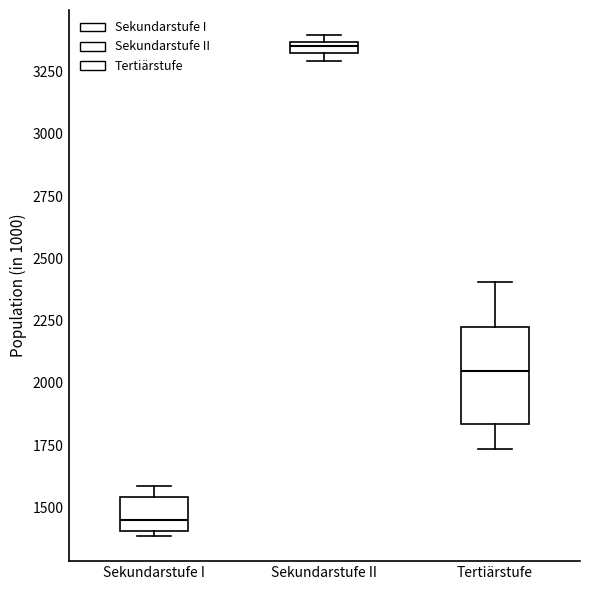

Comparing the boxes themselves (not the whiskers), which one is the tallest?

Tertiärstufe